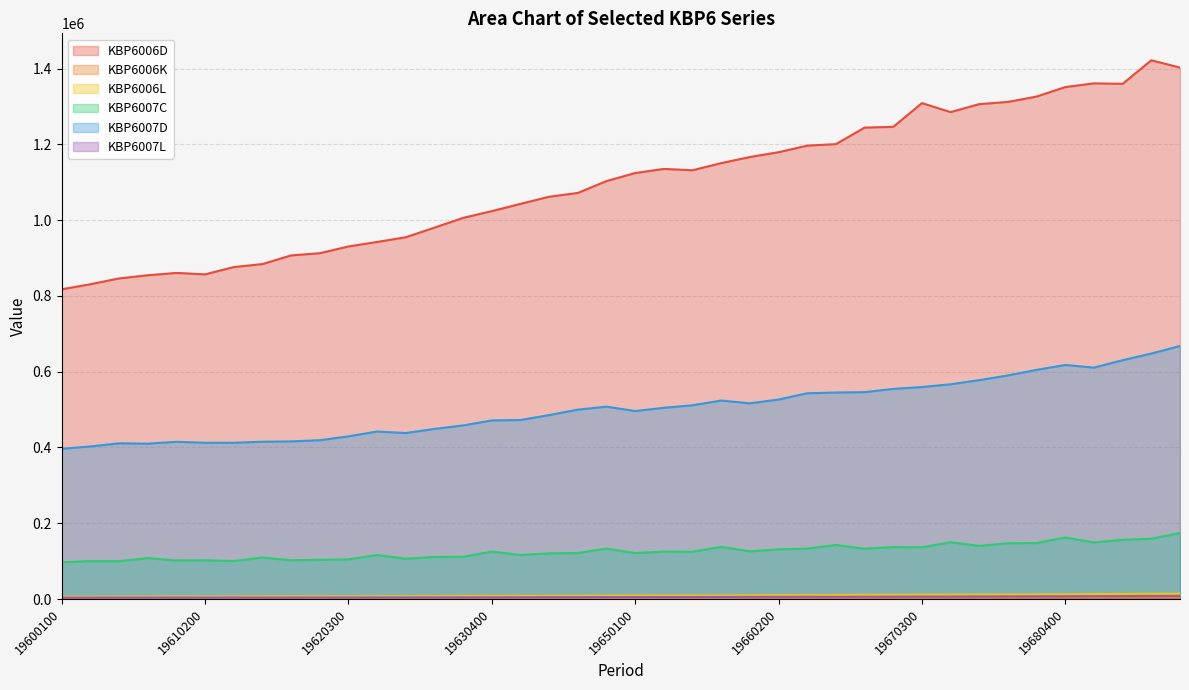

List the series in order of their peak value, highest first.

KBP6006D, KBP6007D, KBP6007C, KBP6006L, KBP6007L, KBP6006K